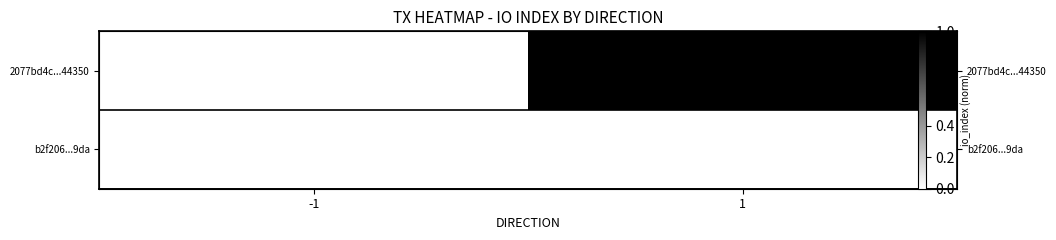

Rank the series by their maximum value, from highest to lowest.

2077bd4c...44350, b2f206...9da